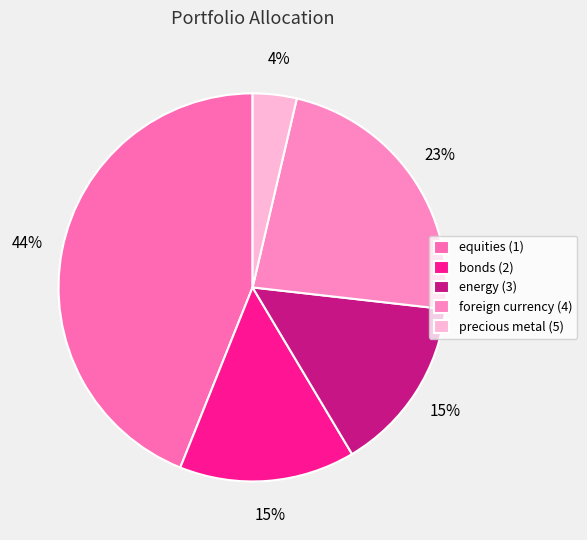

Count the number of slices in the pie.

5